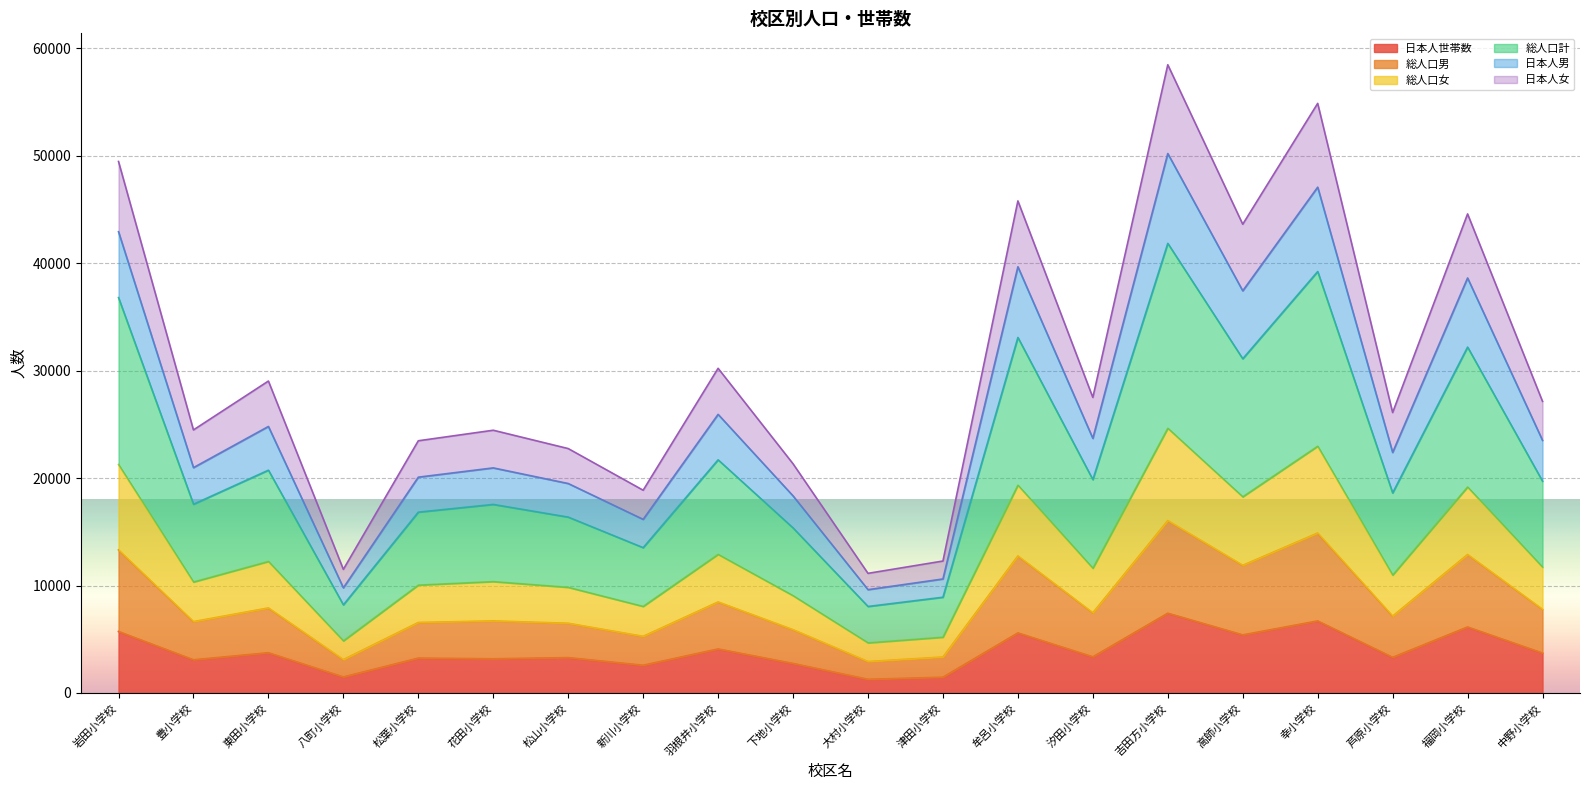

What is the greatest value displayed?

58478